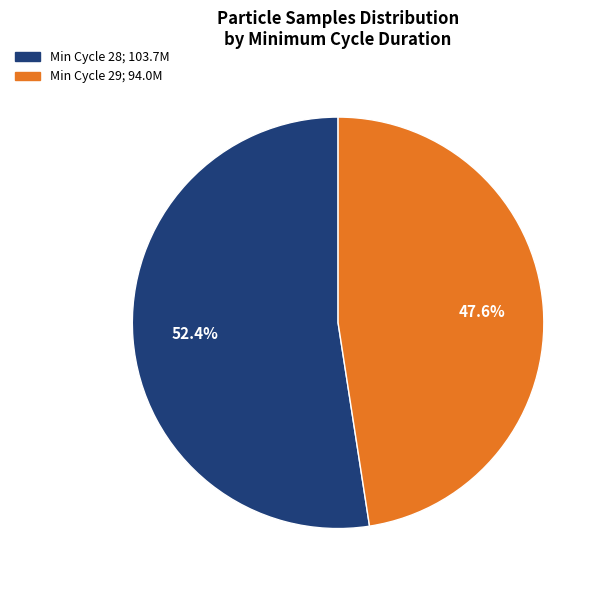

How many slices are in this pie chart?

2